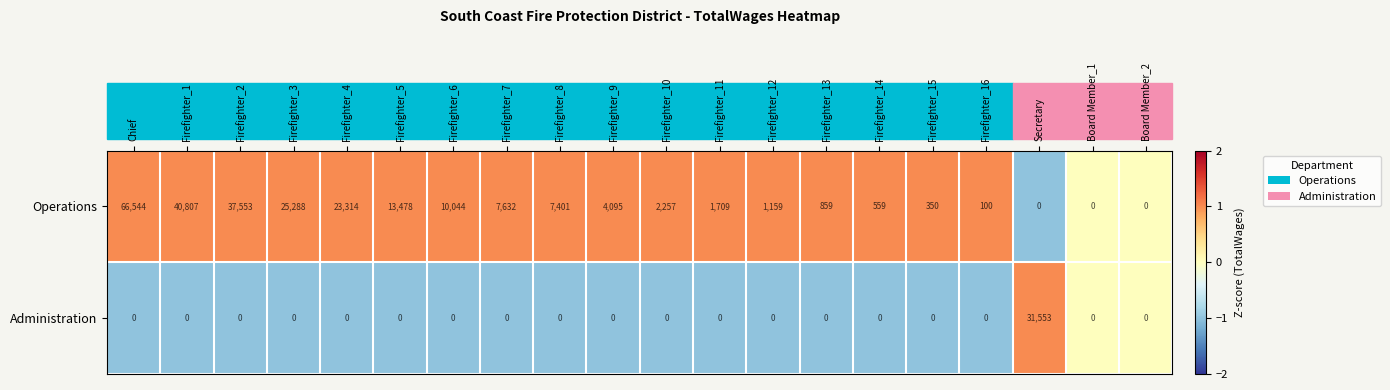

What is the difference between the maximum and second lowest values in the Administration series?

31553